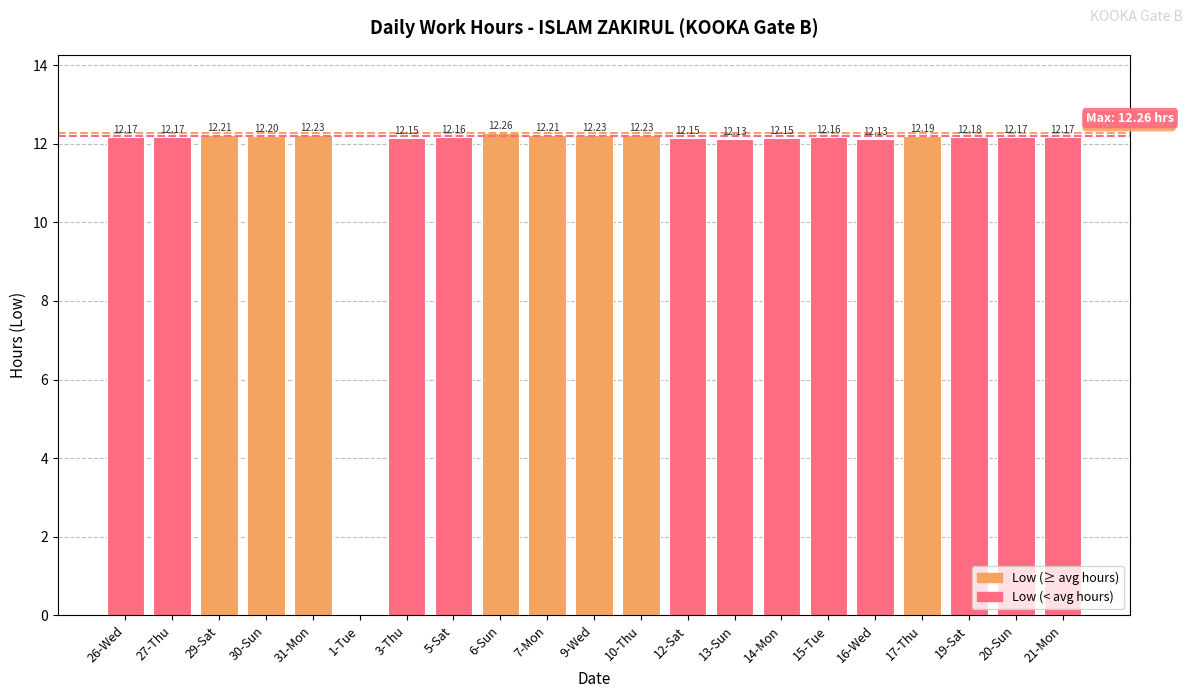

Are the bars horizontal?

No